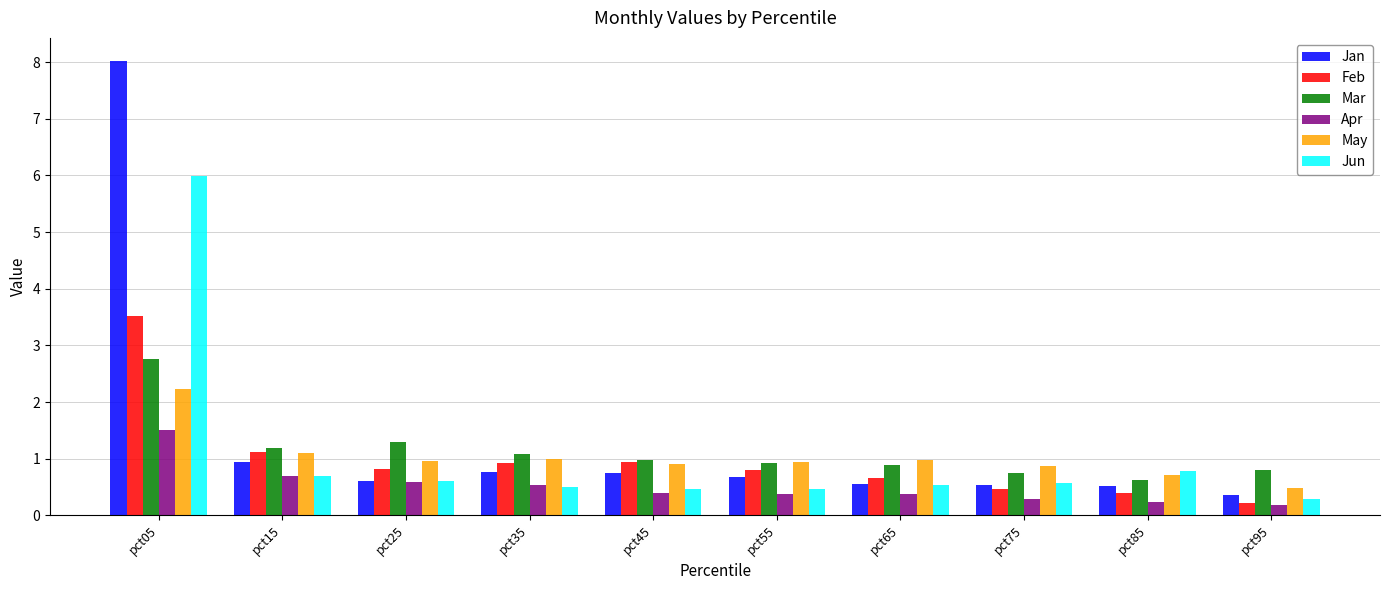

At how many categories does at least one series exceed 6?

1